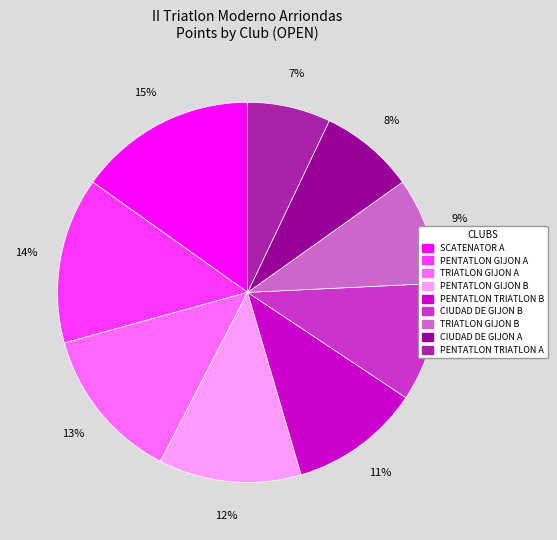

How many slices are in this pie chart?

9